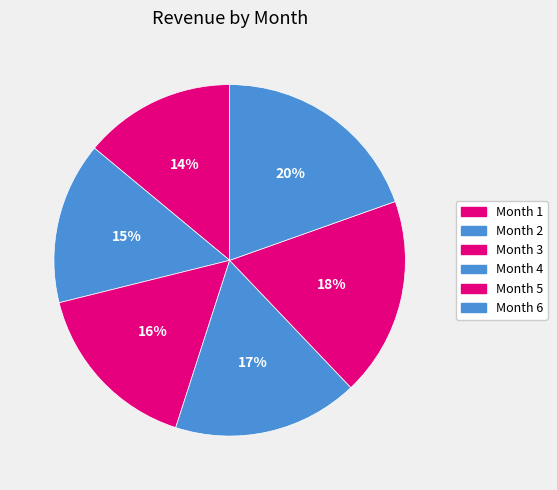

Is it true that Month 4 is 11% of the pie?

False